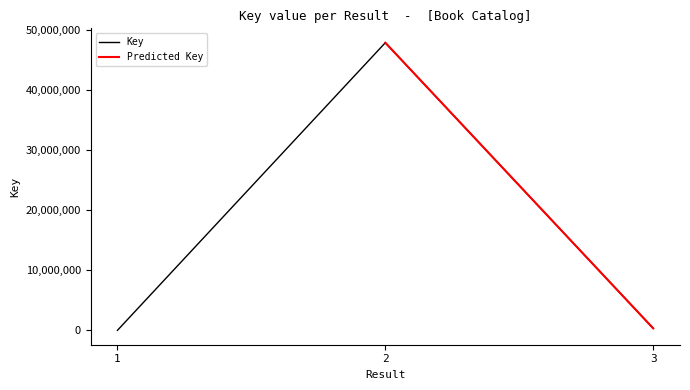

At which category does the chart reach its peak across all series?

2